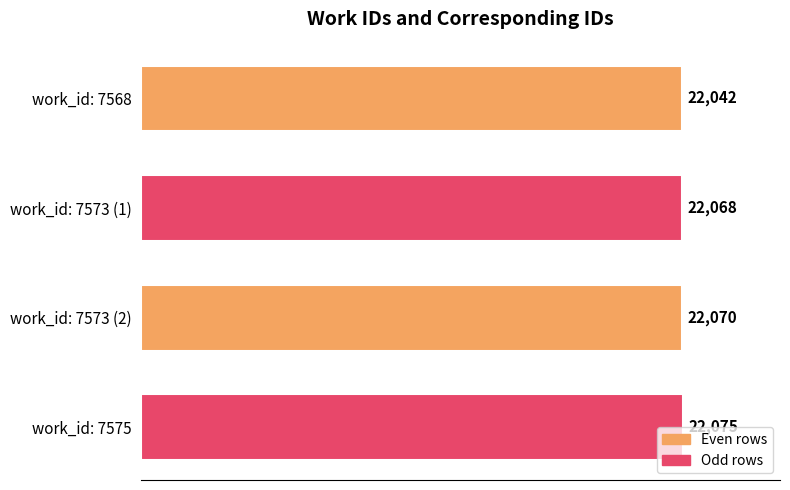

What value does the data have at work_id: 7573 (1)?

22068